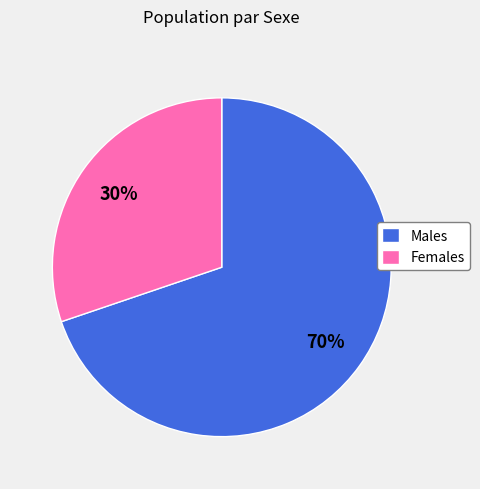

Rank the categories by value from highest to lowest.

Males, Females